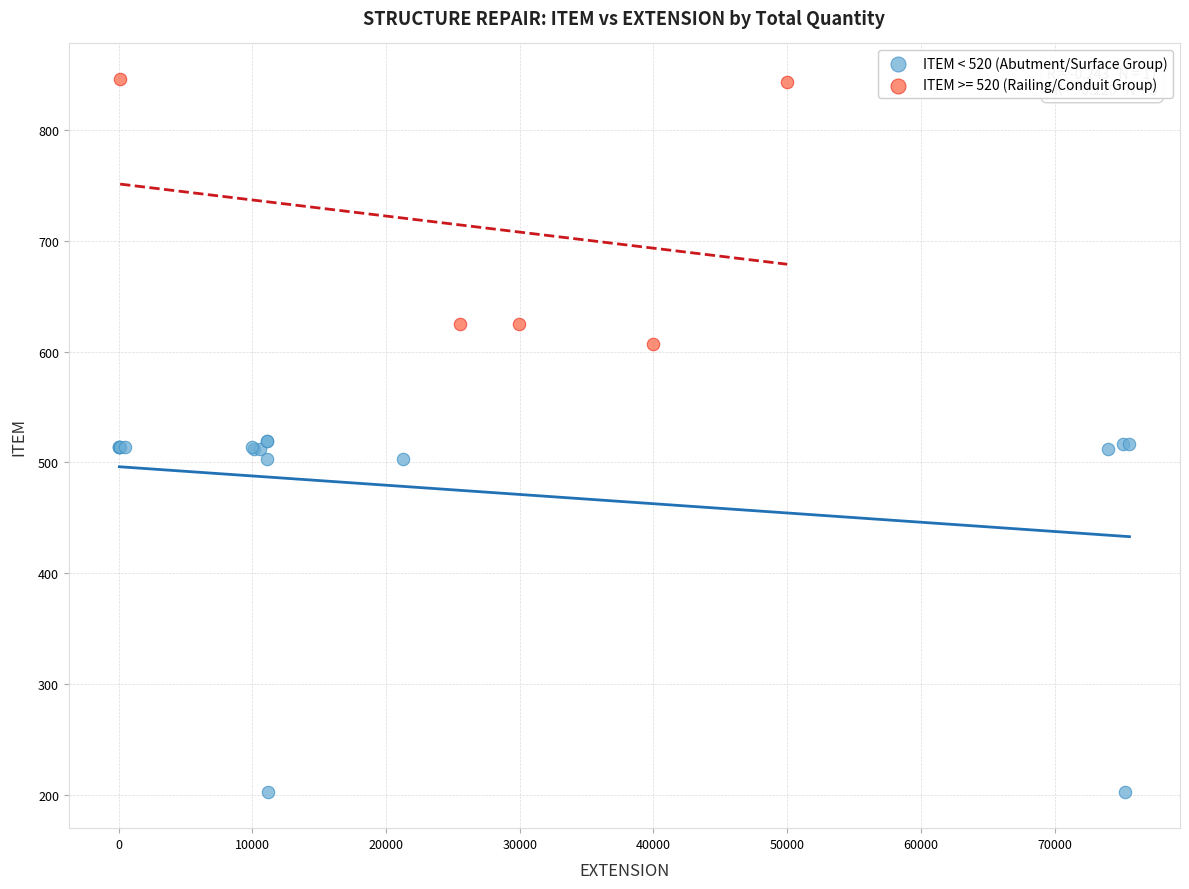

Which series has the largest Y range (max minus min)?

ITEM < 520 (Abutment/Surface Group)